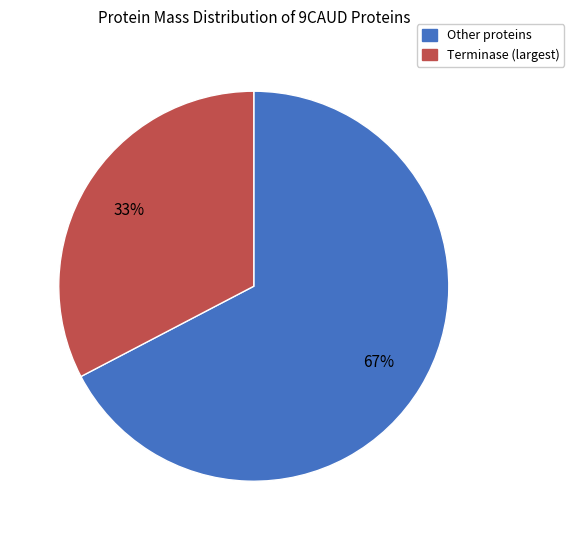

Does any single category account for the majority?

Yes